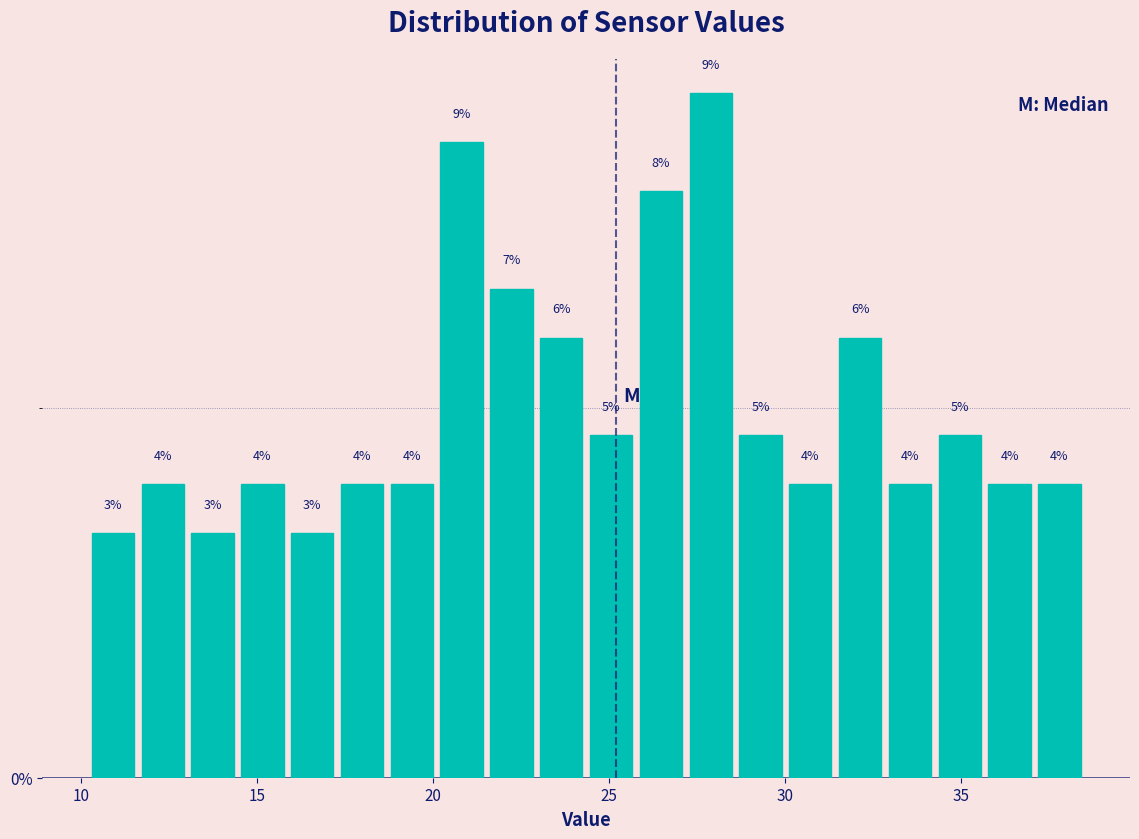

Read against the x-axis, roughly where is the centre of the tallest bar?

28.0